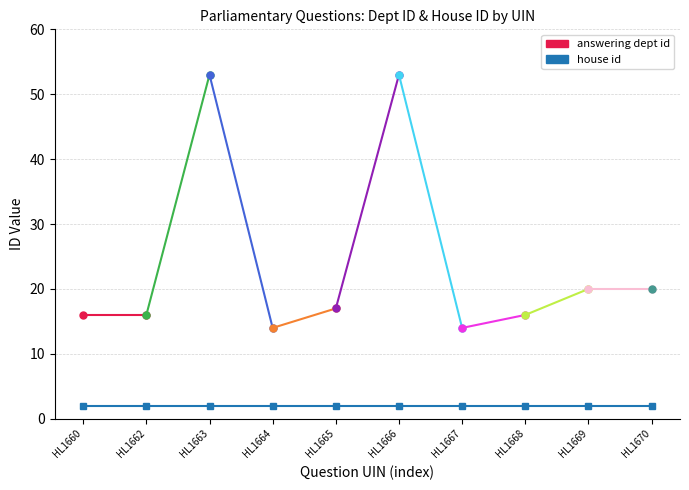

At which category is the sum across all series the highest?

HL1663